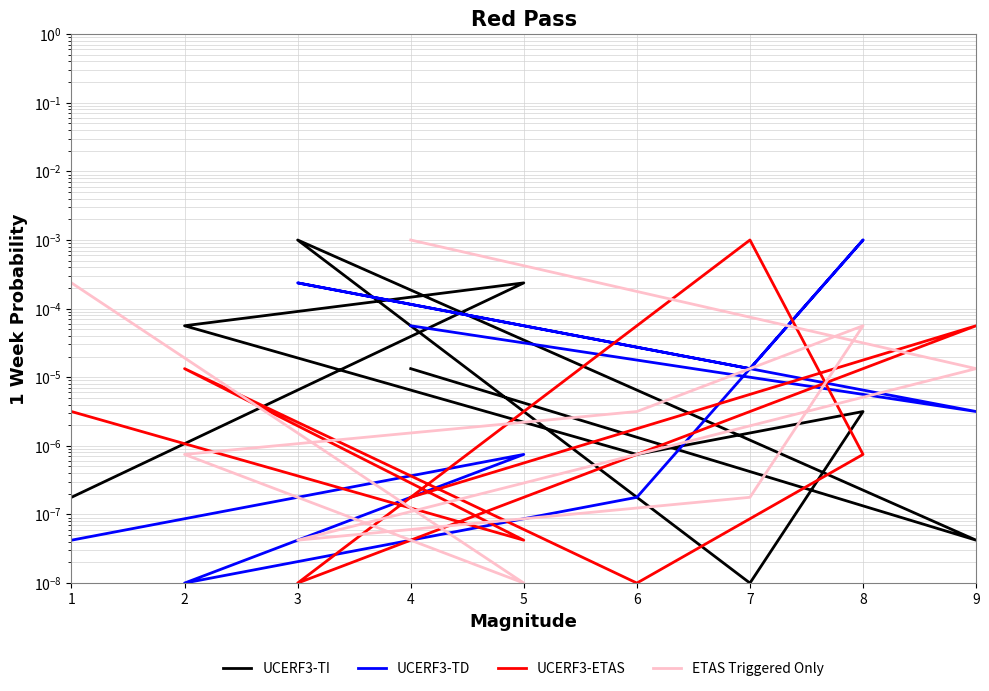

True or false: UCERF3-ETAS and UCERF3-TI cross at least once.

True